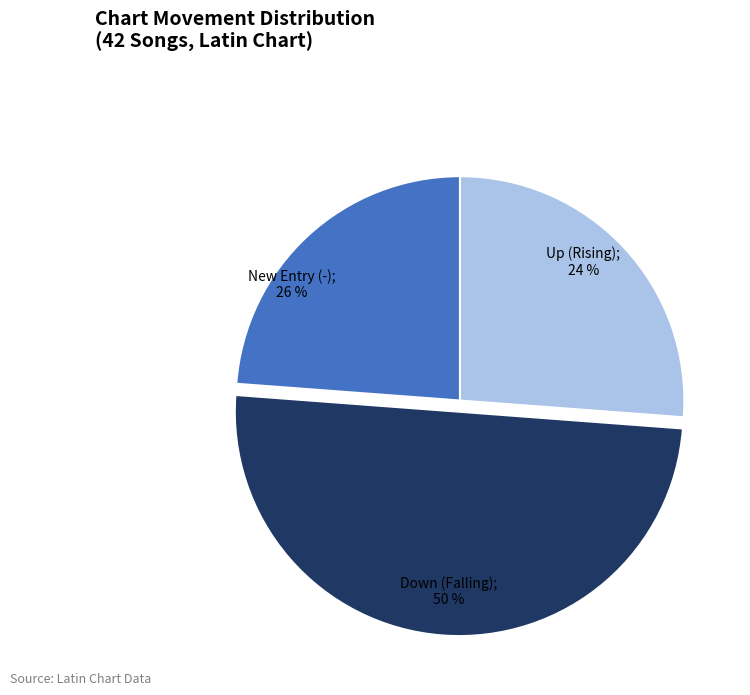

Count the number of slices in the pie.

3